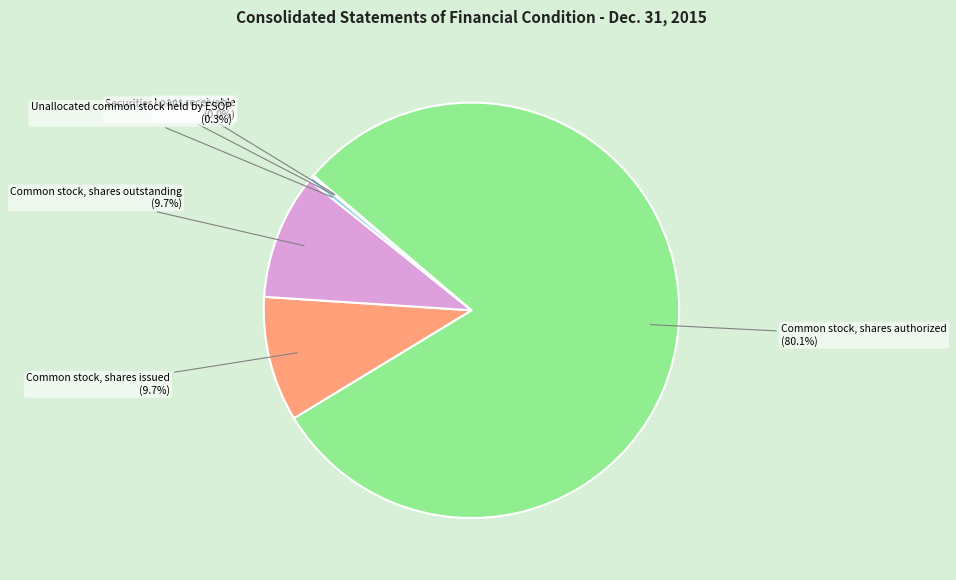

What is the largest slice in the pie chart?

Common stock, shares authorized